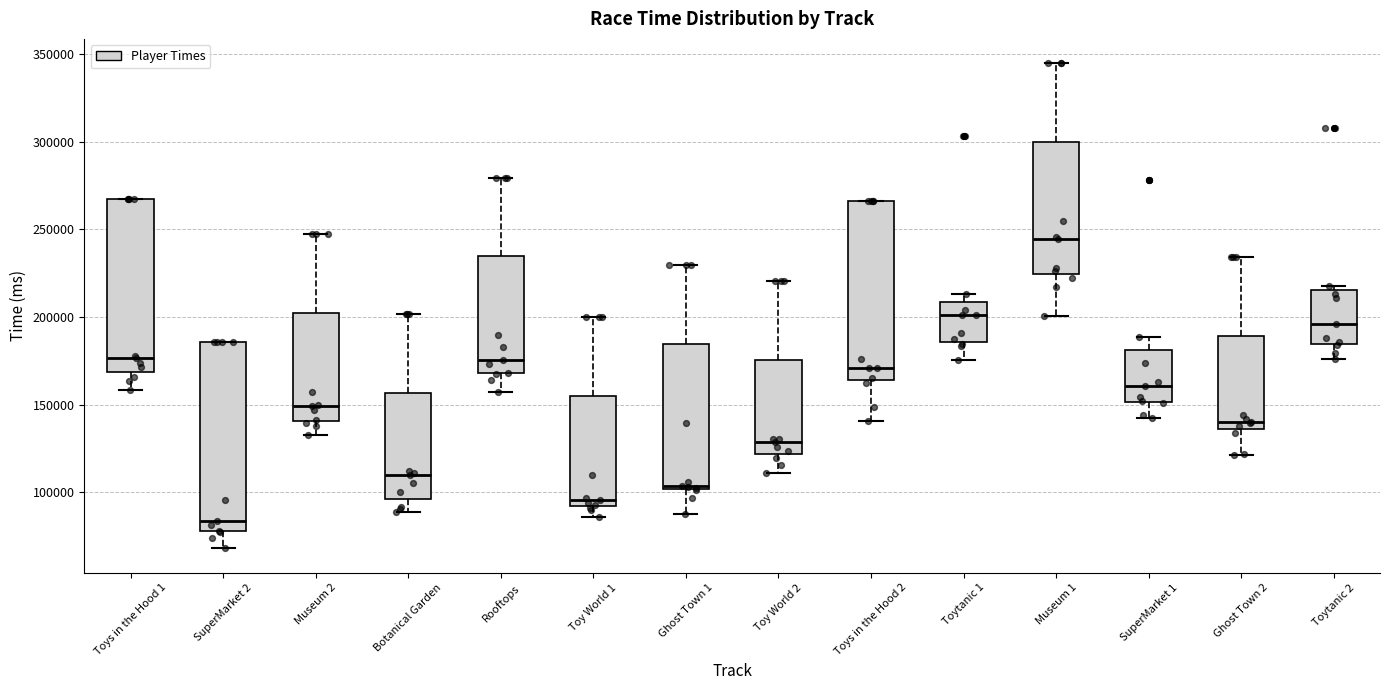

Reading left to right, read every box against the y-axis: the position of its median line, the range the box covers, and the ends of its whiskers. The values are not printed on the chart, so give them approximately, as read against the axis.

Toys in the Hood 1: median 175000, box 170000 to 270000, whiskers 160000 to 270000
SuperMarket 2: median 85000, box 80000 to 185000, whiskers 70000 to 185000
Museum 2: median 150000, box 140000 to 200000, whiskers 135000 to 245000
Botanical Garden: median 110000, box 95000 to 155000, whiskers 90000 to 200000
Rooftops: median 175000, box 170000 to 235000, whiskers 155000 to 280000
Toy World 1: median 95000, box 90000 to 155000, whiskers 85000 to 200000
Ghost Town 1: median 105000, box 100000 to 185000, whiskers 85000 to 230000
Toy World 2: median 130000, box 120000 to 175000, whiskers 110000 to 220000
Toys in the Hood 2: median 170000, box 165000 to 265000, whiskers 140000 to 265000
Toytanic 1: median 200000, box 185000 to 210000, whiskers 175000 to 215000
Museum 1: median 245000, box 225000 to 300000, whiskers 200000 to 345000
SuperMarket 1: median 160000, box 150000 to 180000, whiskers 140000 to 190000
Ghost Town 2: median 140000, box 135000 to 190000, whiskers 120000 to 235000
Toytanic 2: median 195000, box 185000 to 215000, whiskers 175000 to 220000